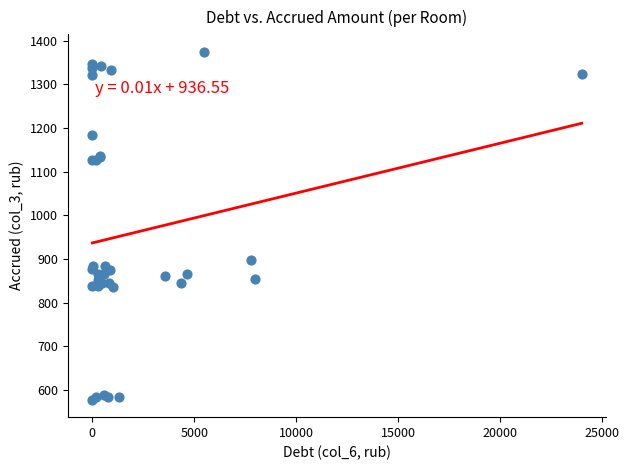

What Y value in the scatter plot is closest to 975?

896.9